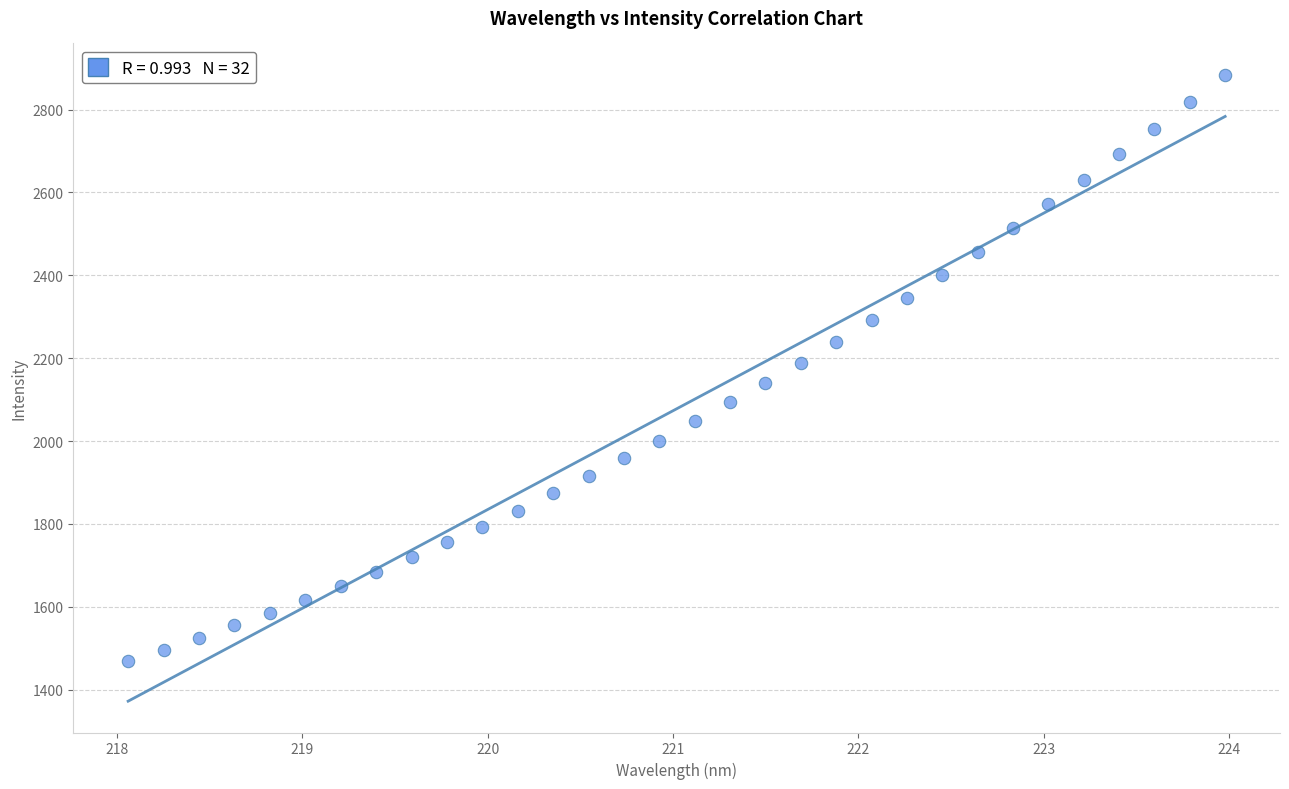

What is the range of Y values (max minus min)?

1415.3